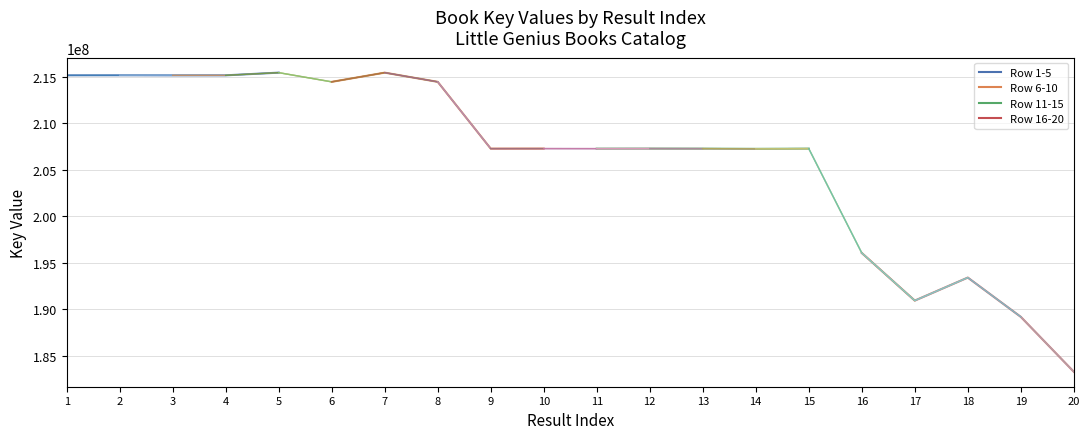

True or false: Row 16-20 and Row 1-5 cross at least once.

False